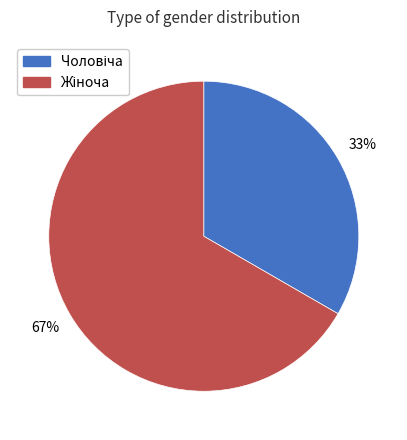

To the nearest percent, what is the average slice percentage?

50%